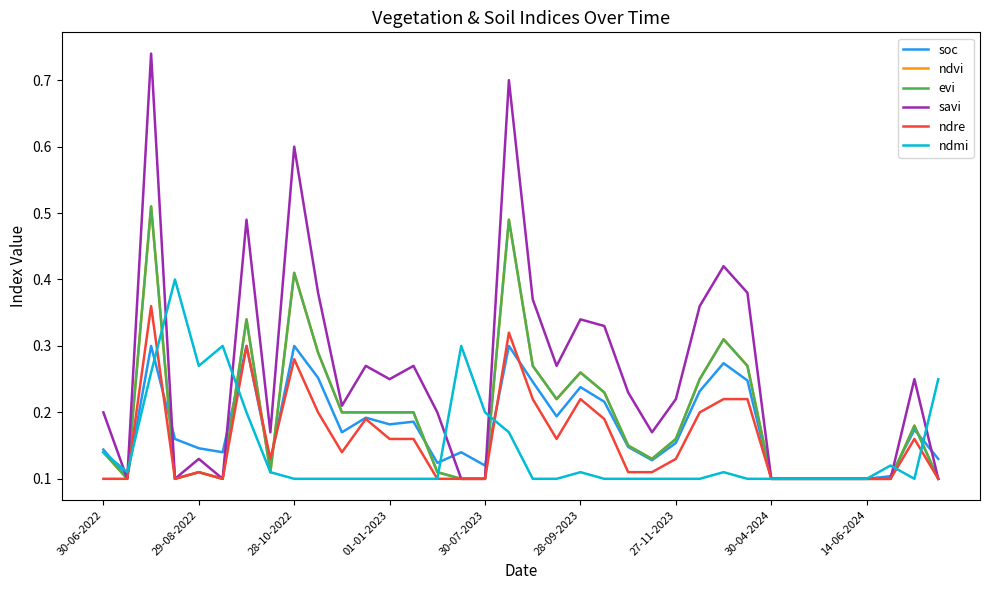

Is this an area chart (filled region under the line)?

No